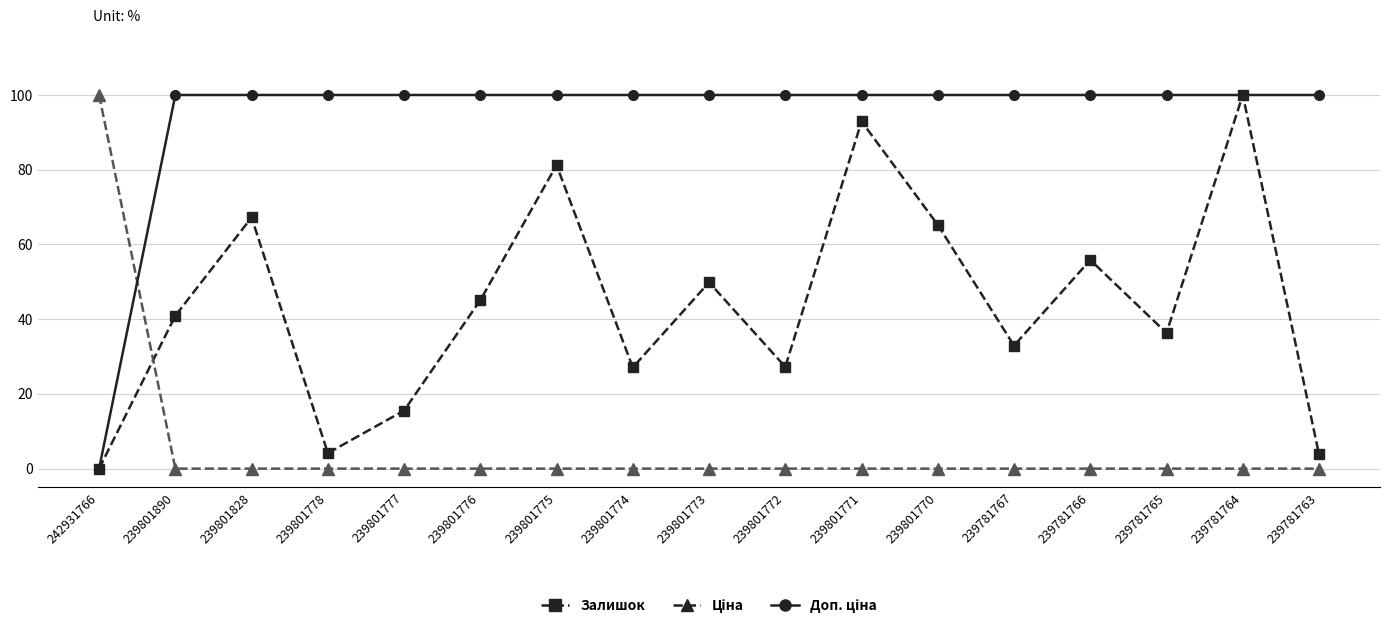

At which category does Залишок reach its first local valley?

239801778